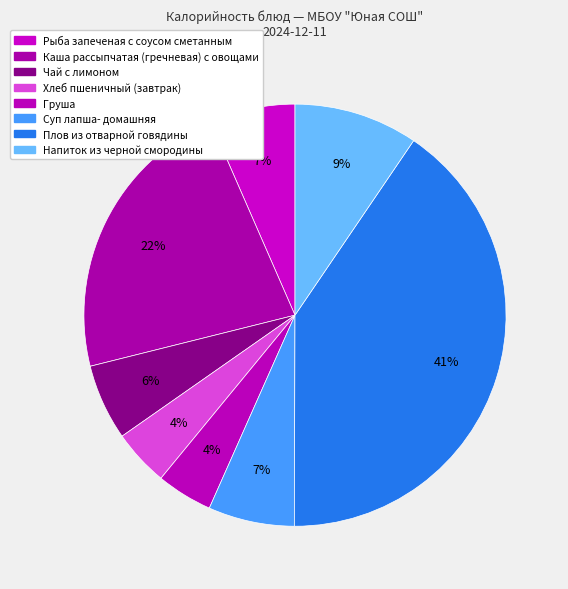

Is it true that Рыба запеченая с соусом сметанным is 7% of the pie?

True